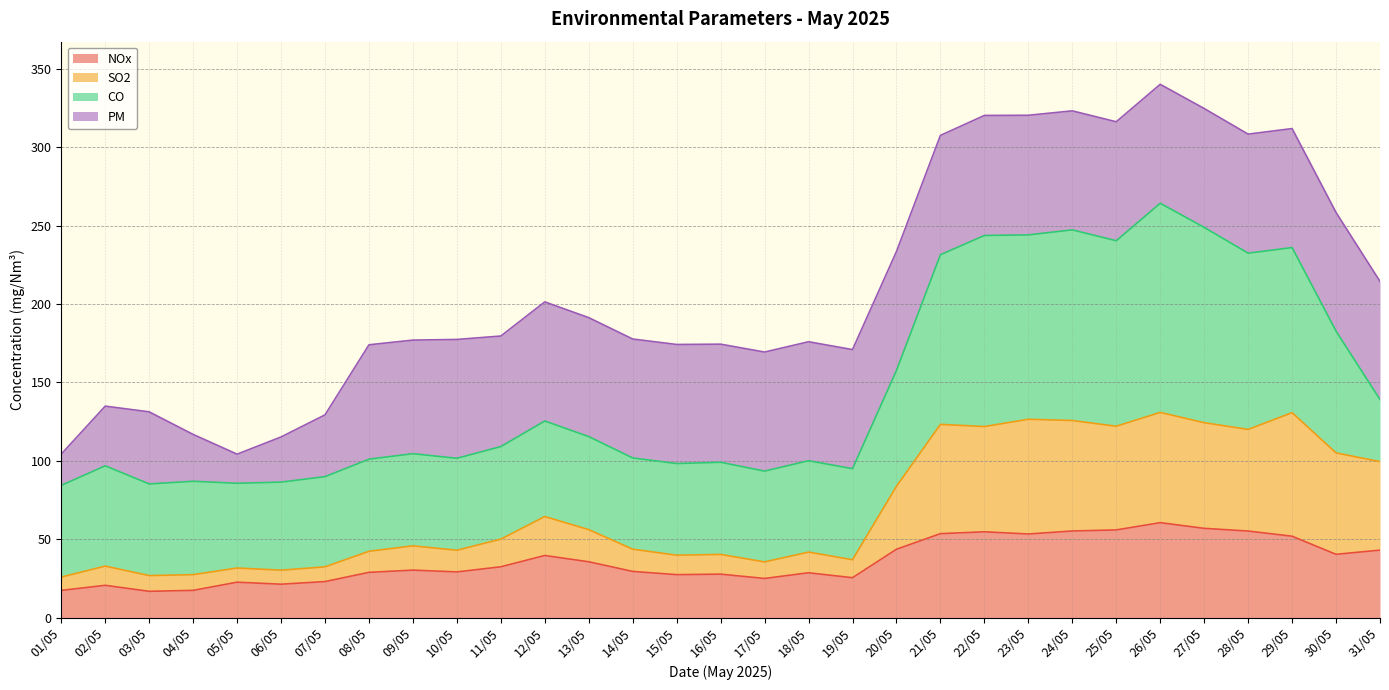

What are all the series names shown in the legend?

NOx, SO2, CO, PM